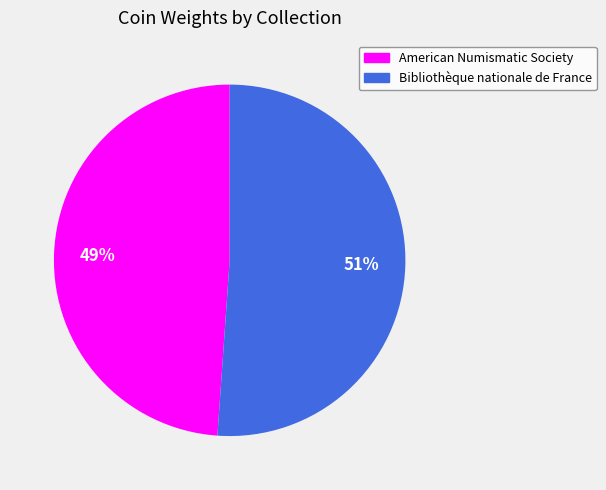

Is the sum of Bibliothèque nationale de France and American Numismatic Society greater than half?

Yes